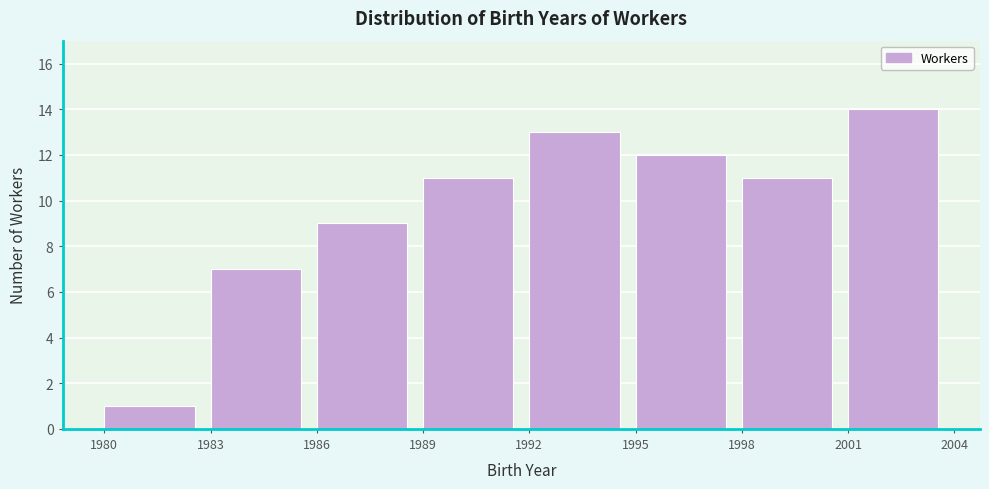

Over which range of the x-axis is the bar tallest?

2001 to 2004